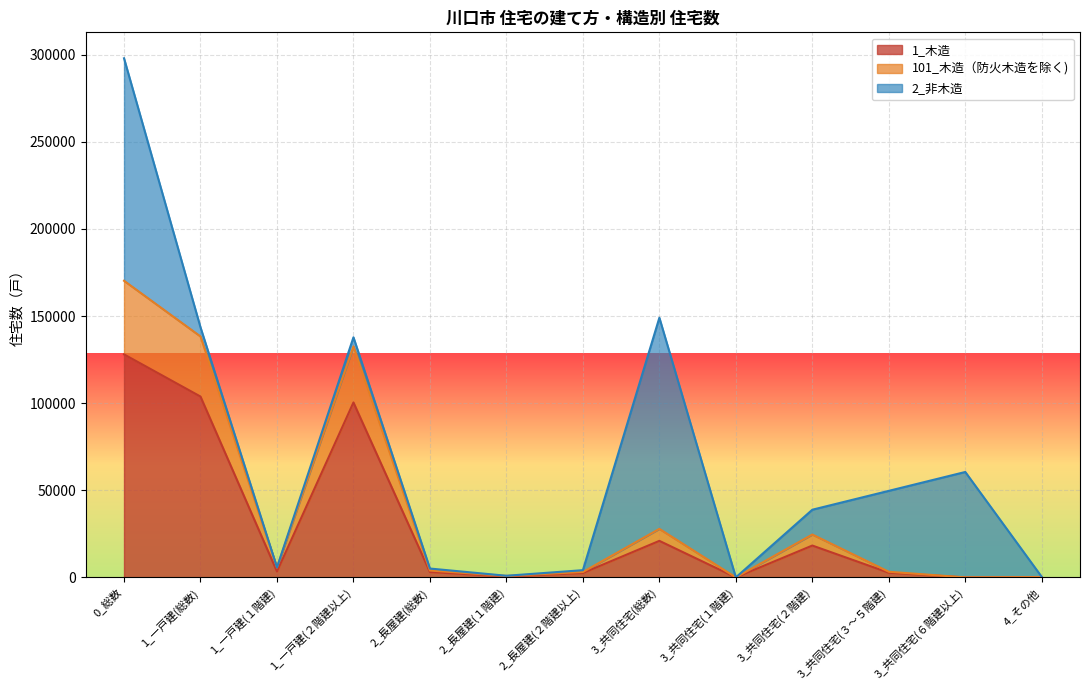

True or false: 1_木造 and 101_木造（防火木造を除く) intersect in this chart.

False